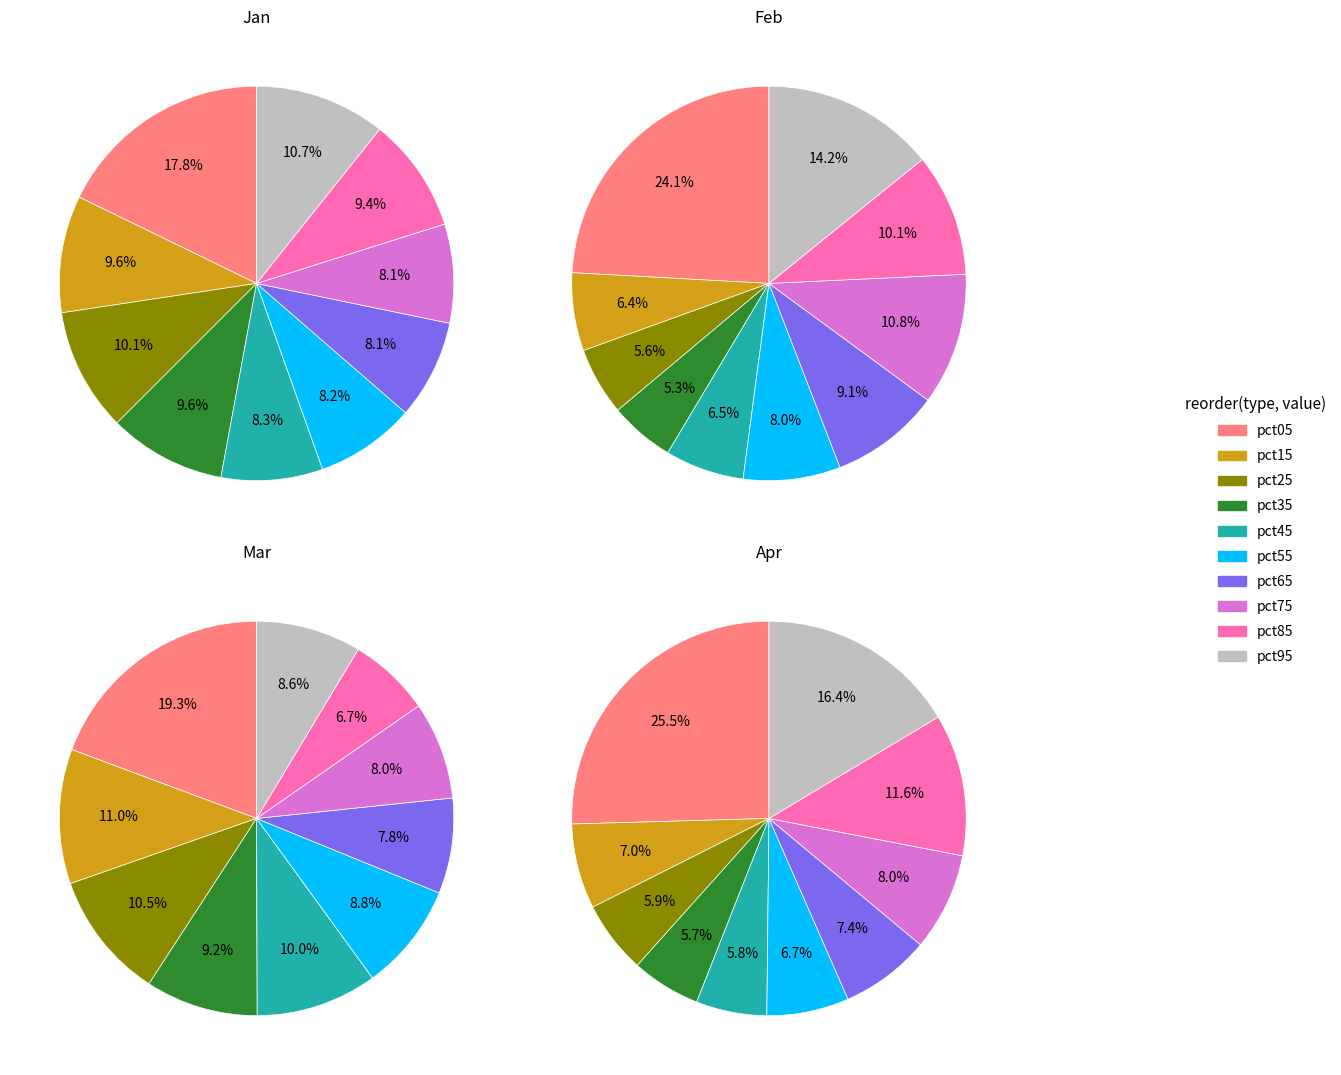

How many slices are in this pie chart?

10